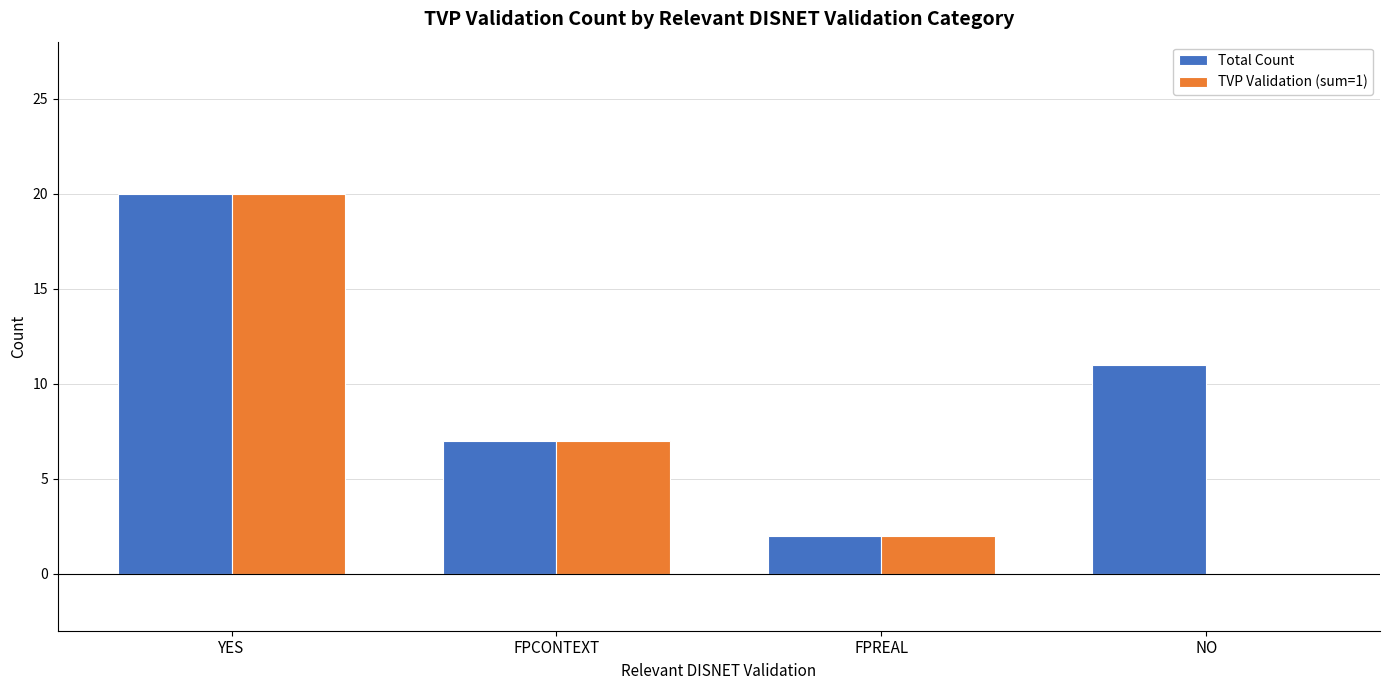

Are the bars grouped side by side (vs. stacked)?

Yes